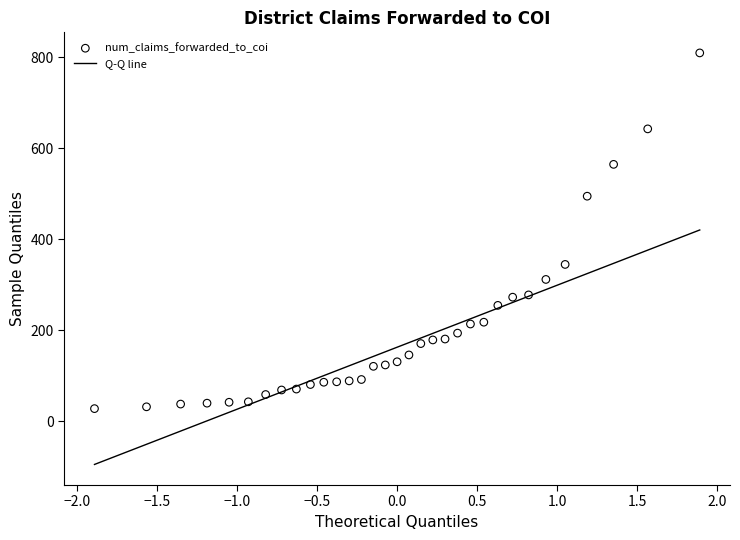

What is the range of Y values (max minus min)?

782